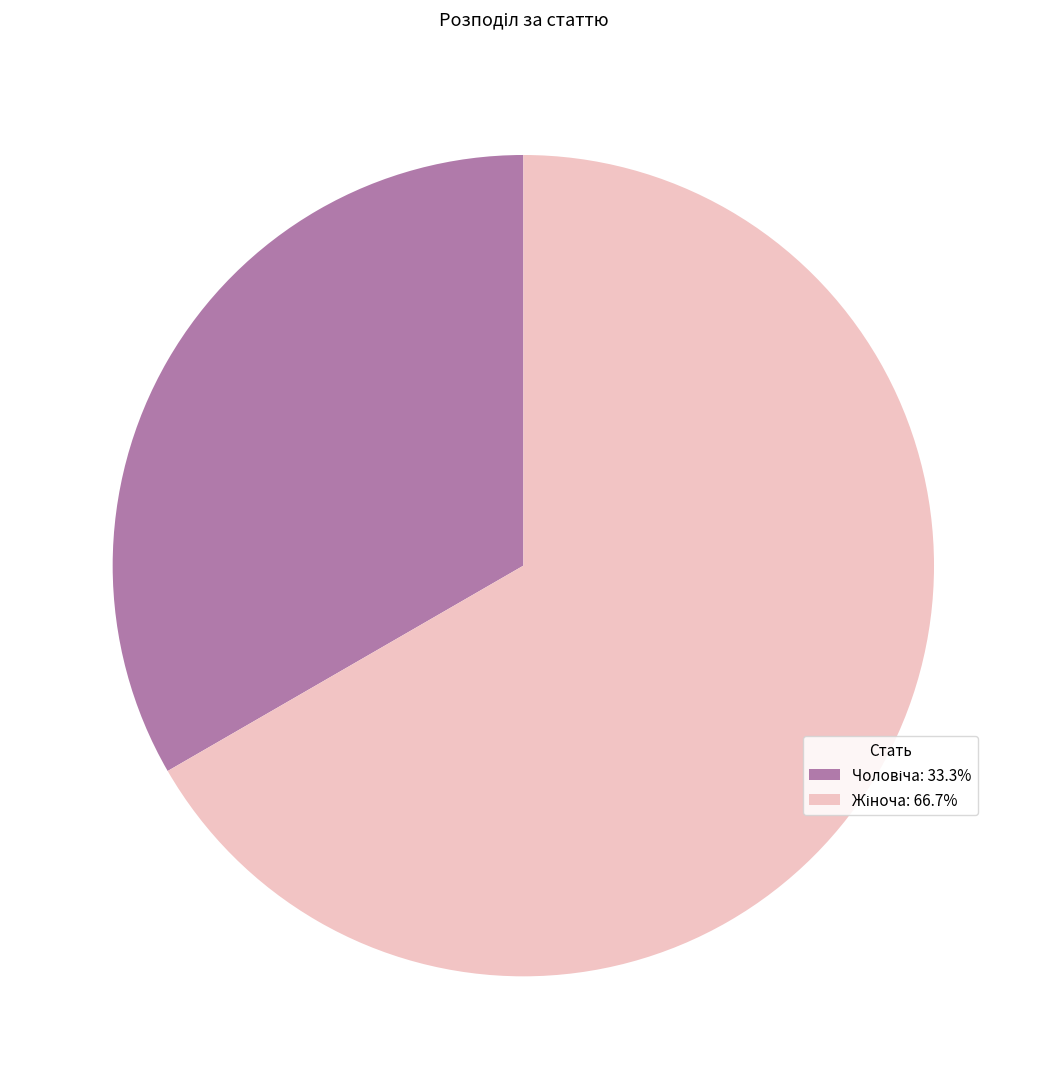

True or false: Жіноча accounts for 67% of the total.

True